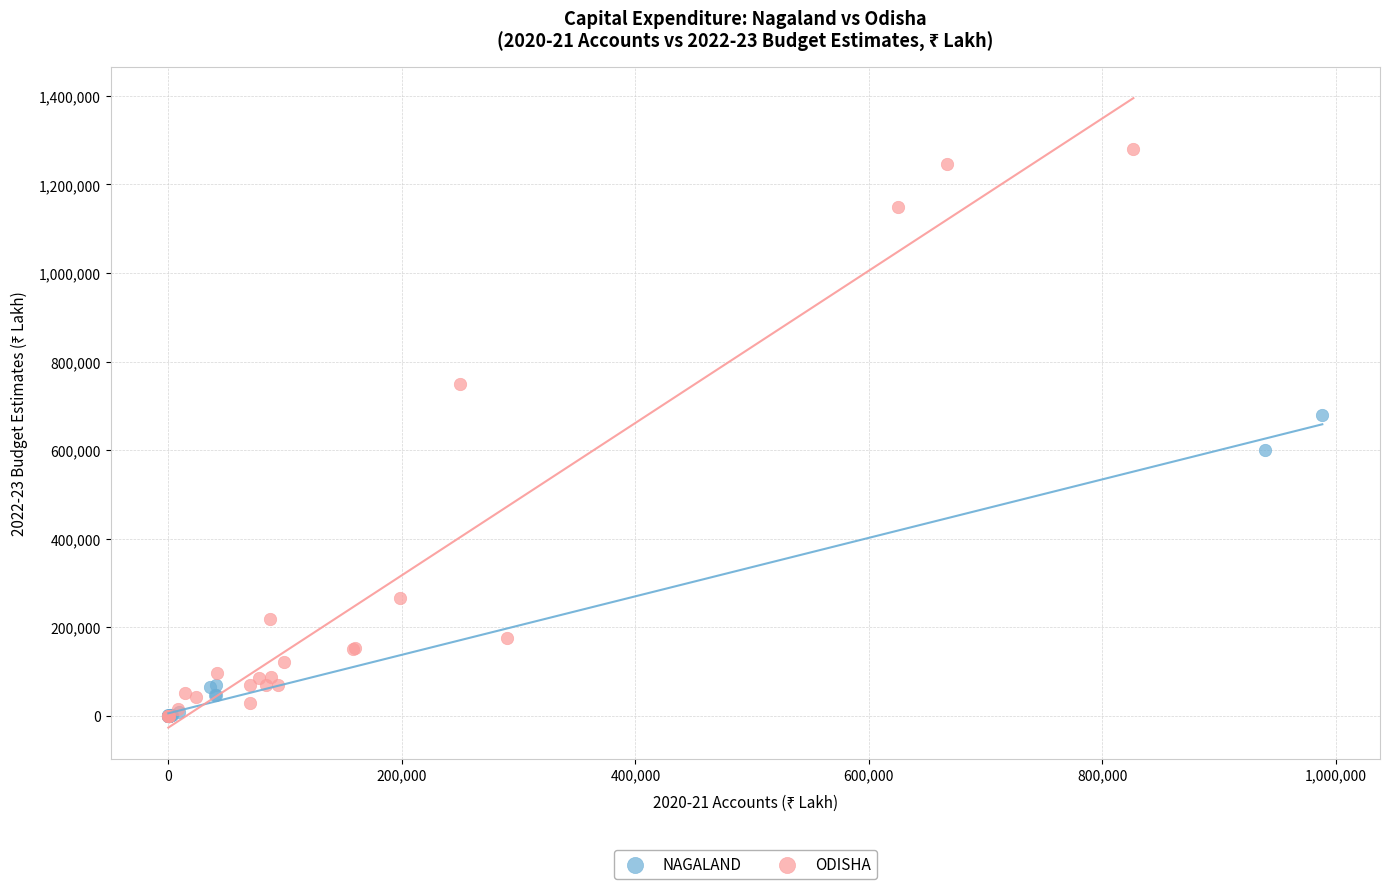

Which series reaches the maximum Y coordinate?

ODISHA